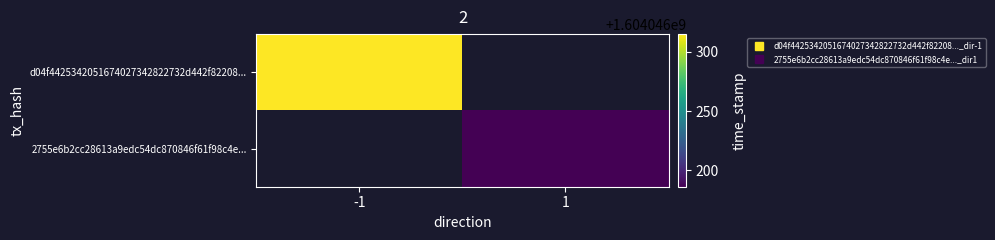

What is the minimum value for 2755e6b2cc28613a9edc54dc870846f61f98c4e...?

1